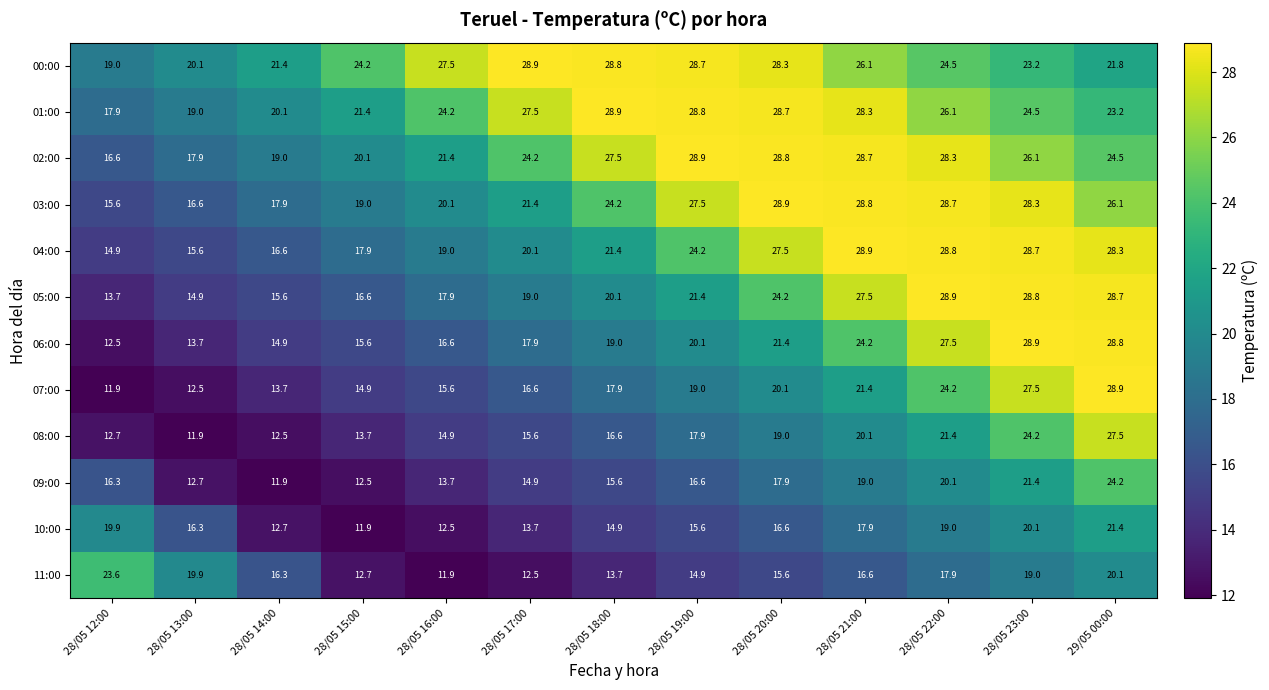

Is it true that 05:00 equals 24.4 at 28/05 16:00?

False